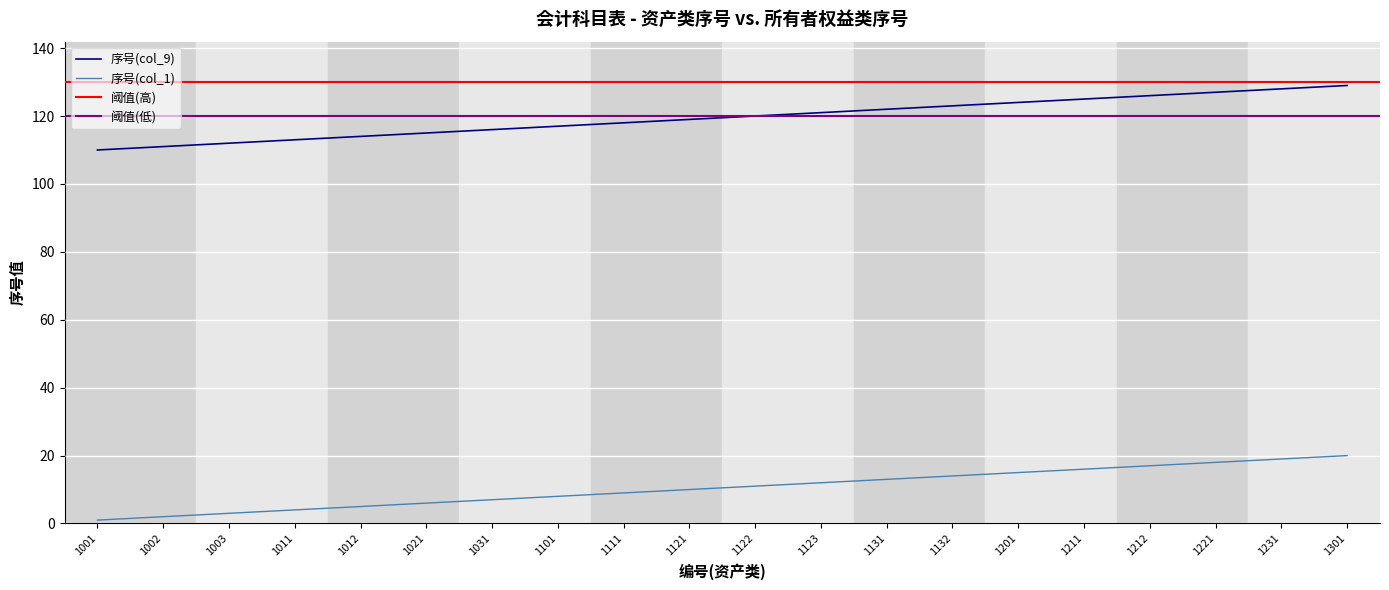

Which series has the largest range (max minus min)?

序号(col_9)